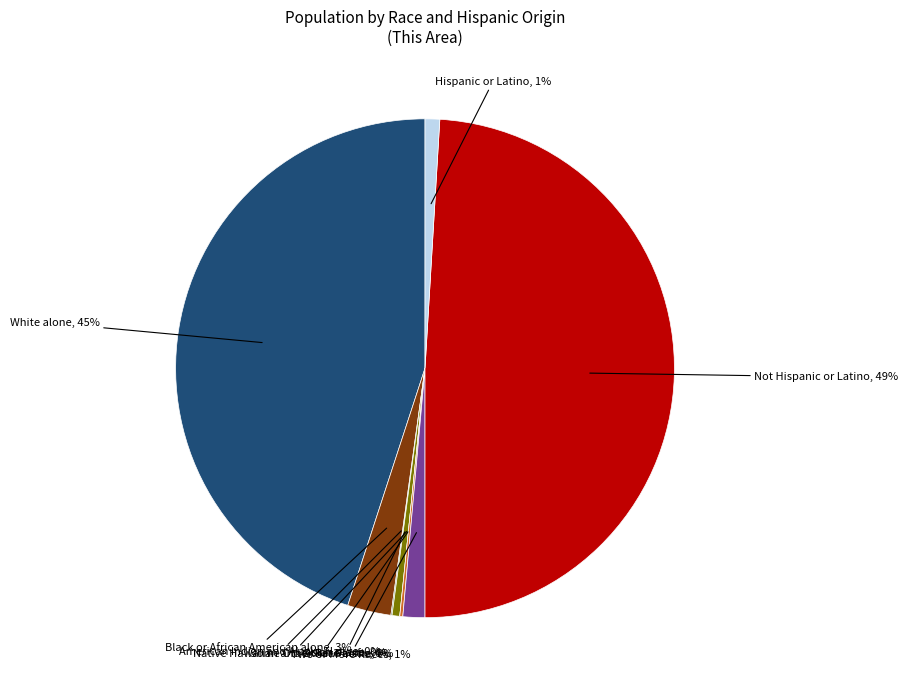

To the nearest percent, what is the difference between the largest and smallest slice percentages?

49%